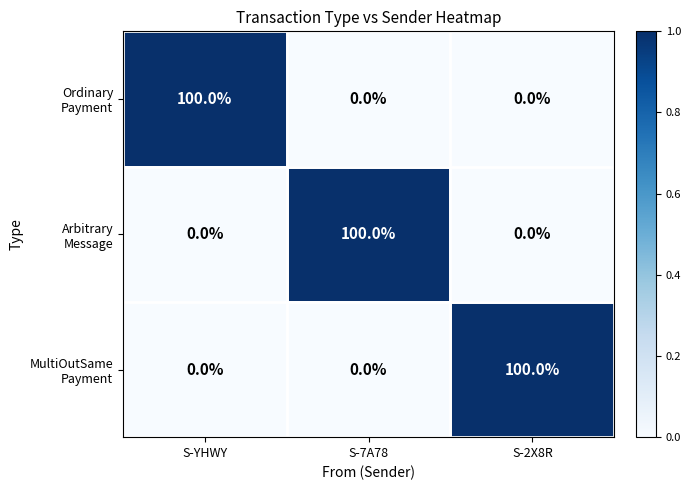

What is the difference between the highest and lowest values at S-2X8R?

100